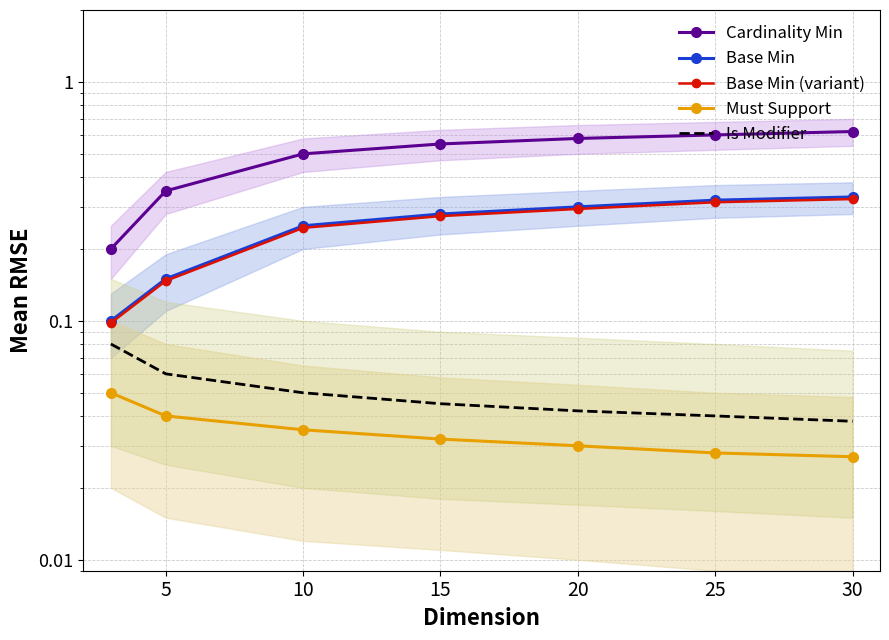

What is the maximum value for Base Min?

0.3